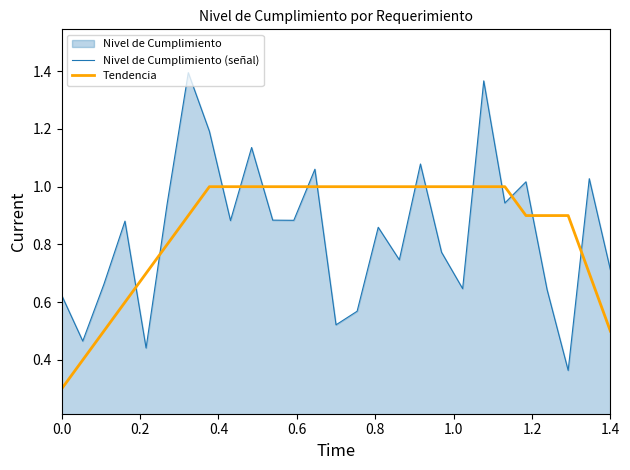

Which series has the largest range (max minus min)?

Nivel de Cumplimiento (señal)